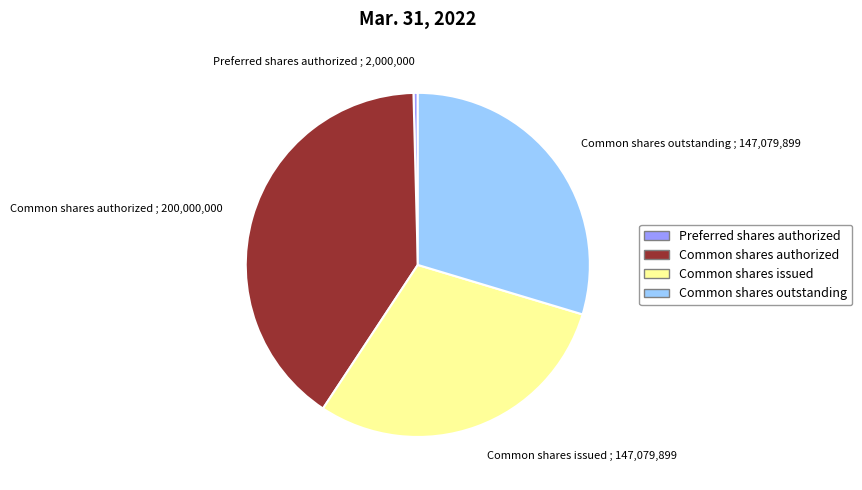

Approximately how many times larger is the value at Common shares authorized compared to Common shares outstanding?

1.4